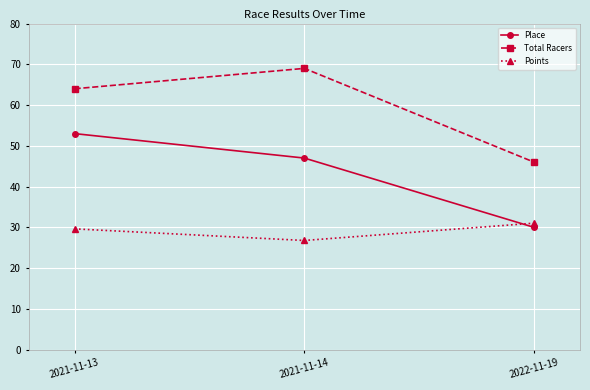

How many distinct data groups are displayed?

3